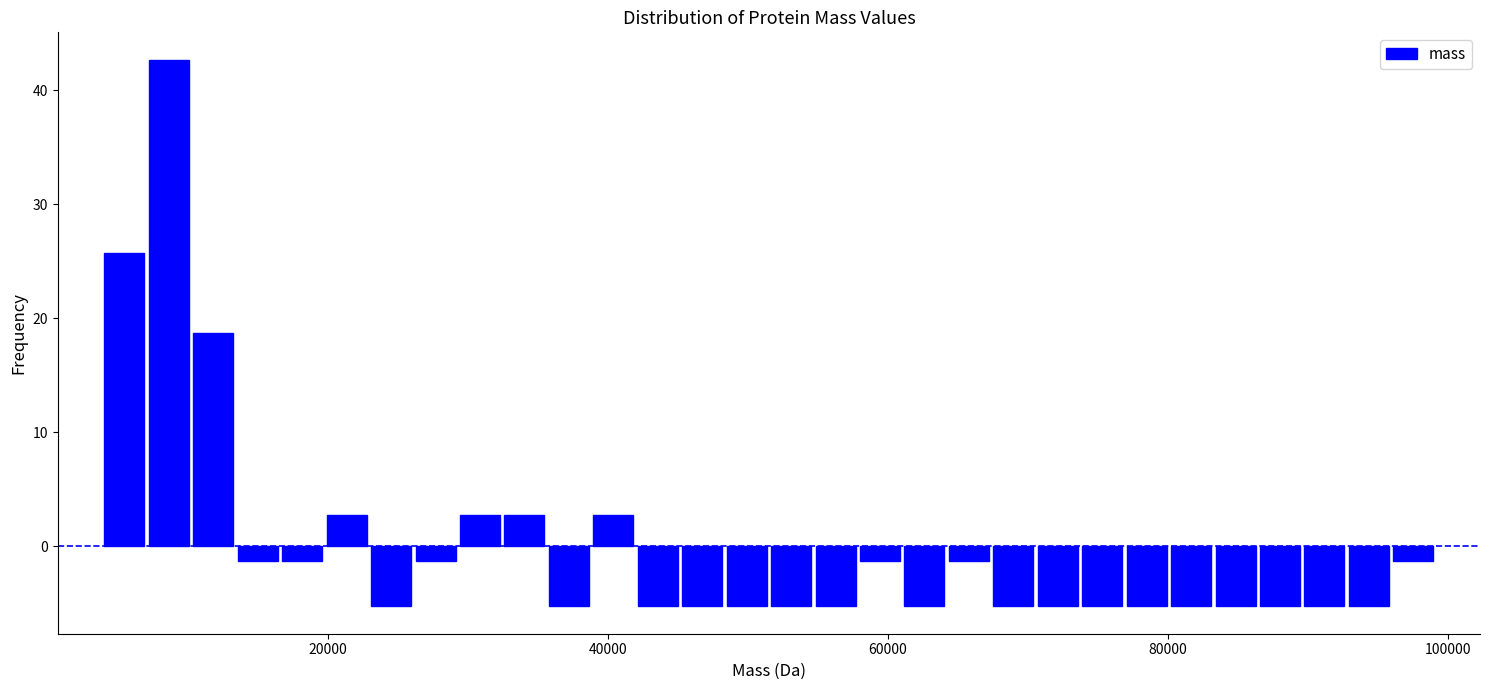

Around what value on the x-axis is the tallest bar? Give the approximate position of its centre, as read against the axis.

8000